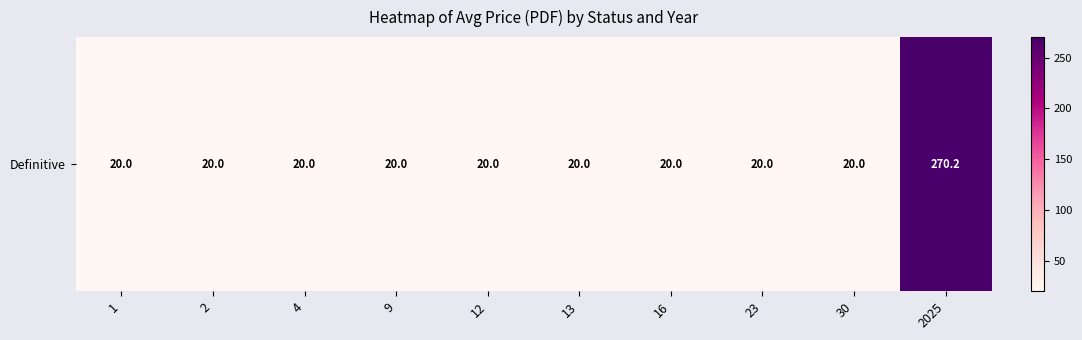

True or false: the data shows 20.0 at 30.

True